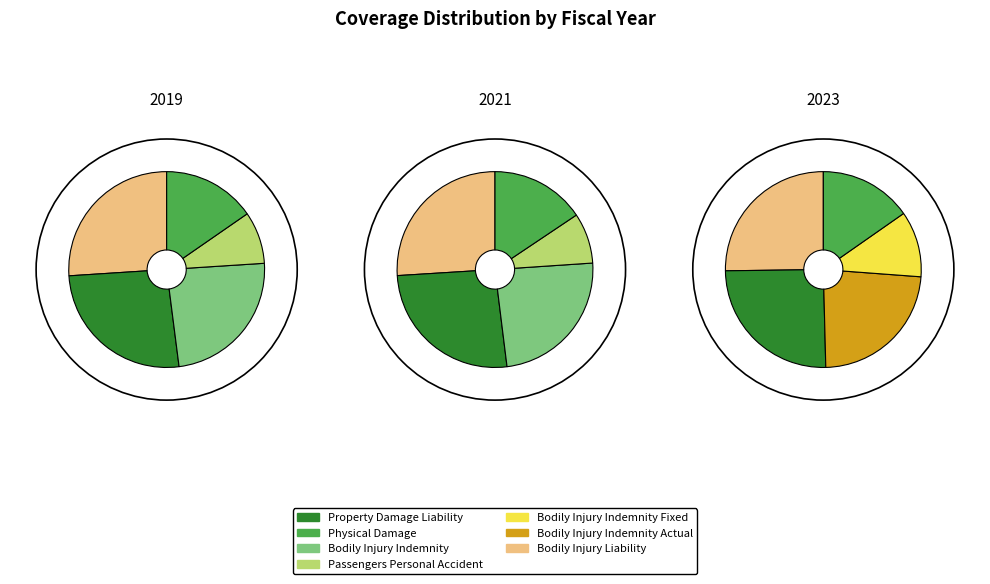

Is the sum of Bodily Injury Indemnity Fixed and Bodily Injury Indemnity Actual greater than half?

No